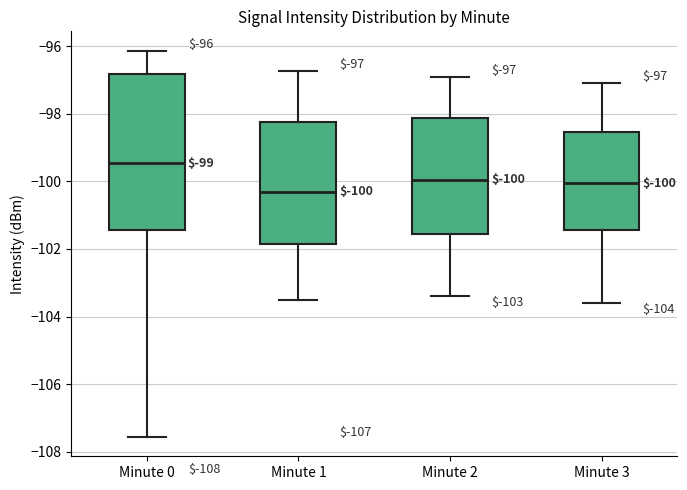

Comparing the boxes themselves (not the whiskers), which one is the tallest?

Minute 0